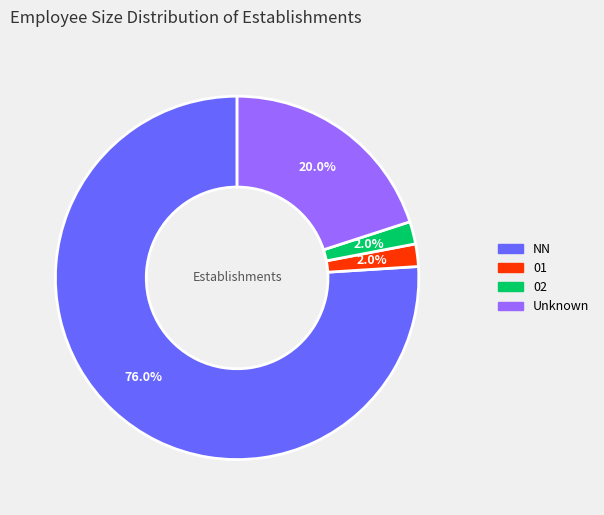

Which has a higher value, 01 or Unknown?

Unknown